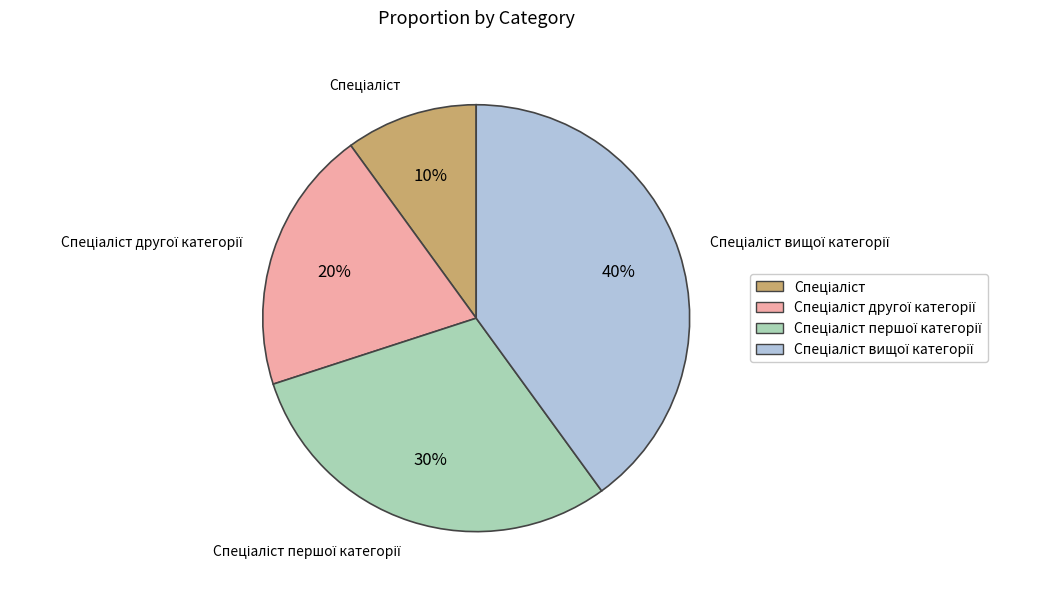

Is there any slice that represents more than half of the pie?

No